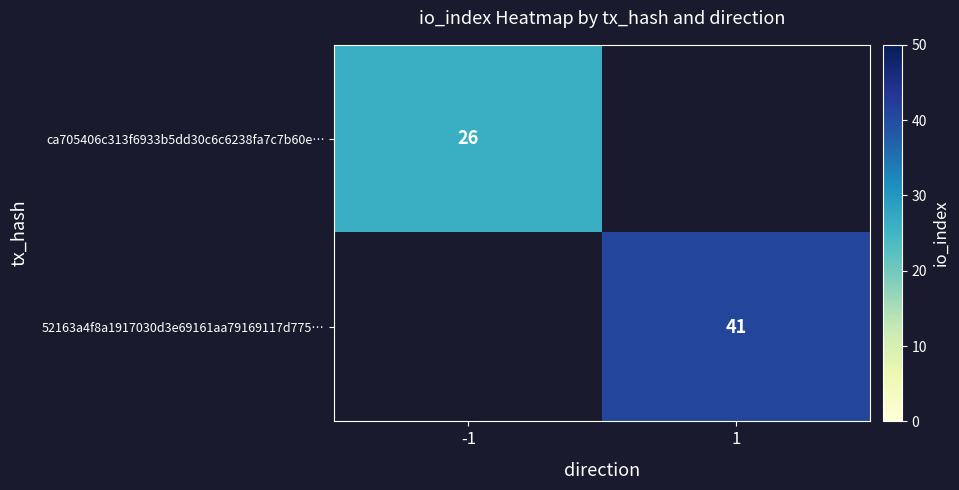

Is it true that ca705406c313f6933b5dd30c6c6238fa7c7b60e… equals 26 at -1?

True